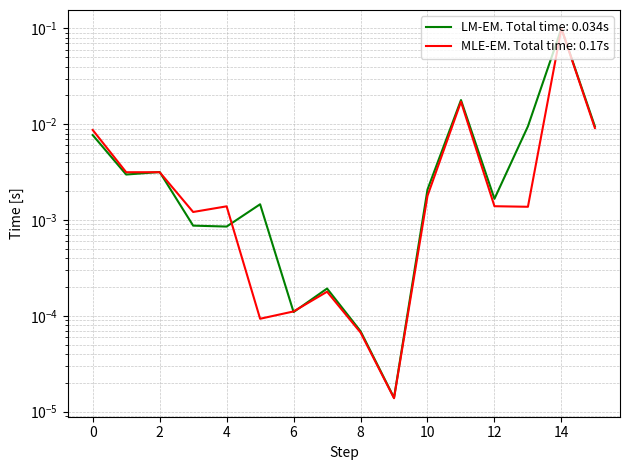

Reading right to left, list all the values displayed in this chart.

LM-EM. Total time: 0.034s: 15=0.0	14=0.1	13=0.0	12=0.0	11=0.0	10=0.0	9=0.0	8=0.0	7=0.0	6=0.0	5=0.0	4=0.0	3=0.0	2=0.0	1=0.0	0=0.0
MLE-EM. Total time: 0.17s: 15=0.0	14=0.1	13=0.0	12=0.0	11=0.0	10=0.0	9=0.0	8=0.0	7=0.0	6=0.0	5=0.0	4=0.0	3=0.0	2=0.0	1=0.0	0=0.0